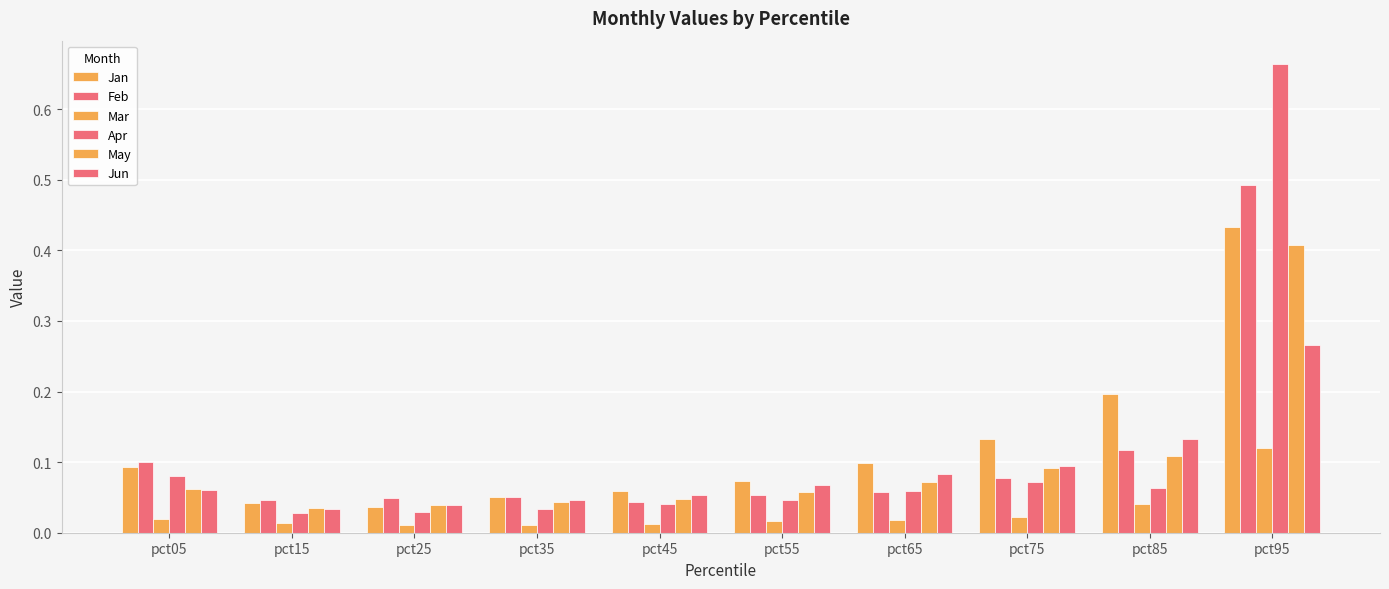

Count the number of data series in this chart.

6